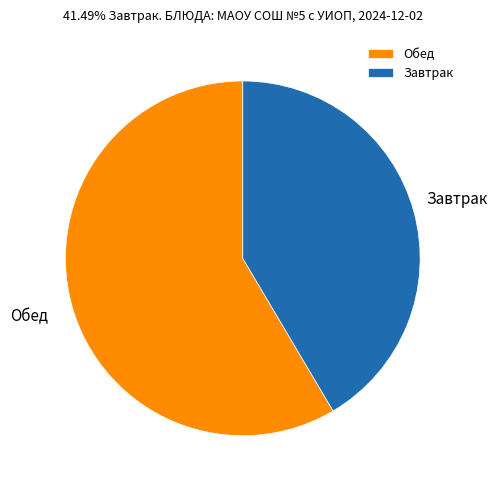

The Завтрак slice represents 41% of the pie. True or false?

True